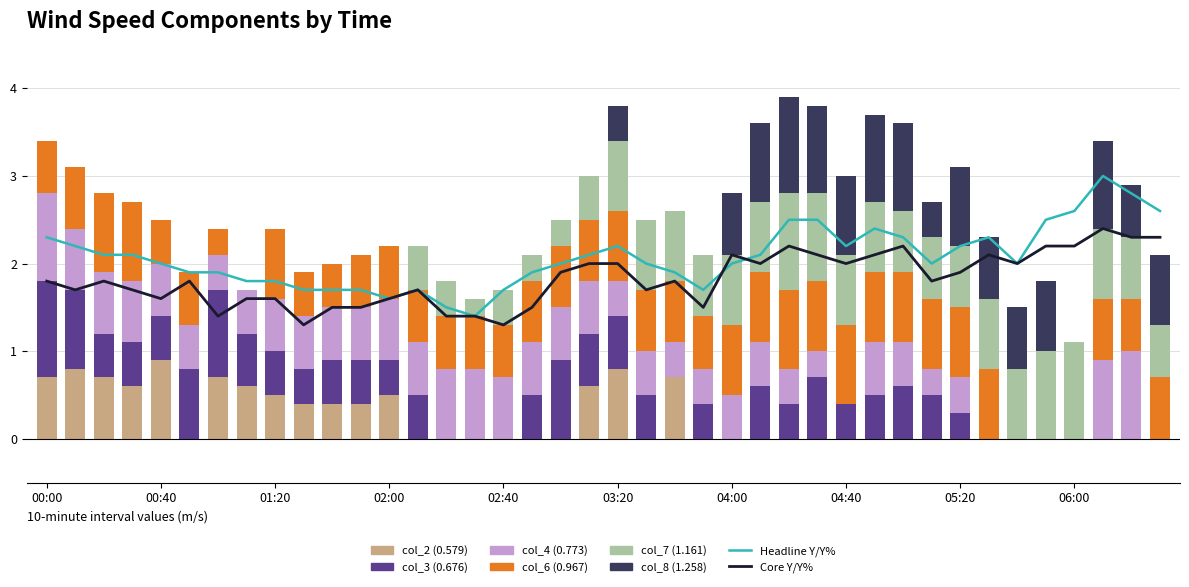

What is the label of the 38th bar from the right?

00:20